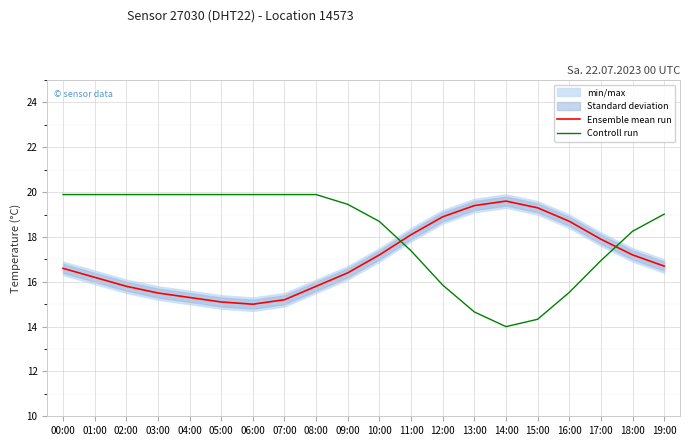

List the series in order of their peak value, highest first.

Controll run, Ensemble mean run